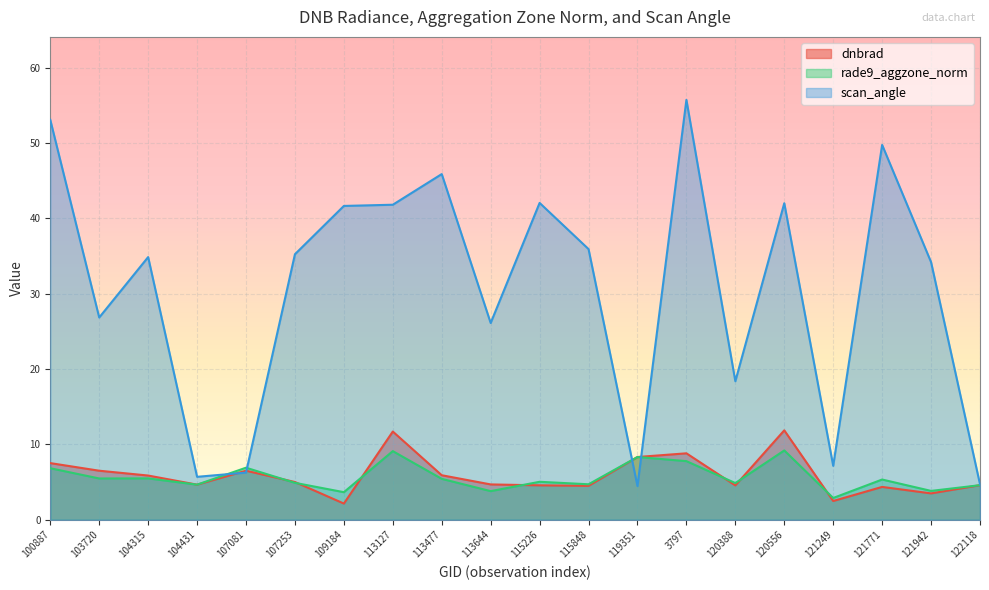

Which category has the highest value in the rade9_aggzone_norm series?

120556